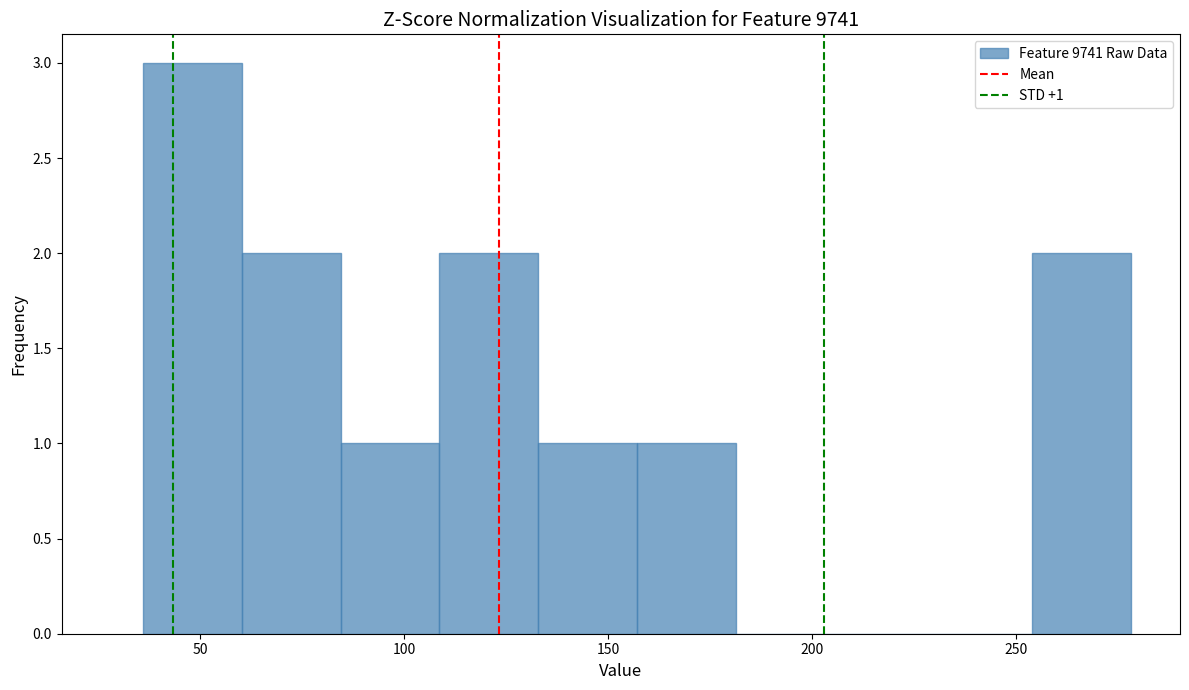

Over which range of the x-axis is the bar tallest?

35 to 60